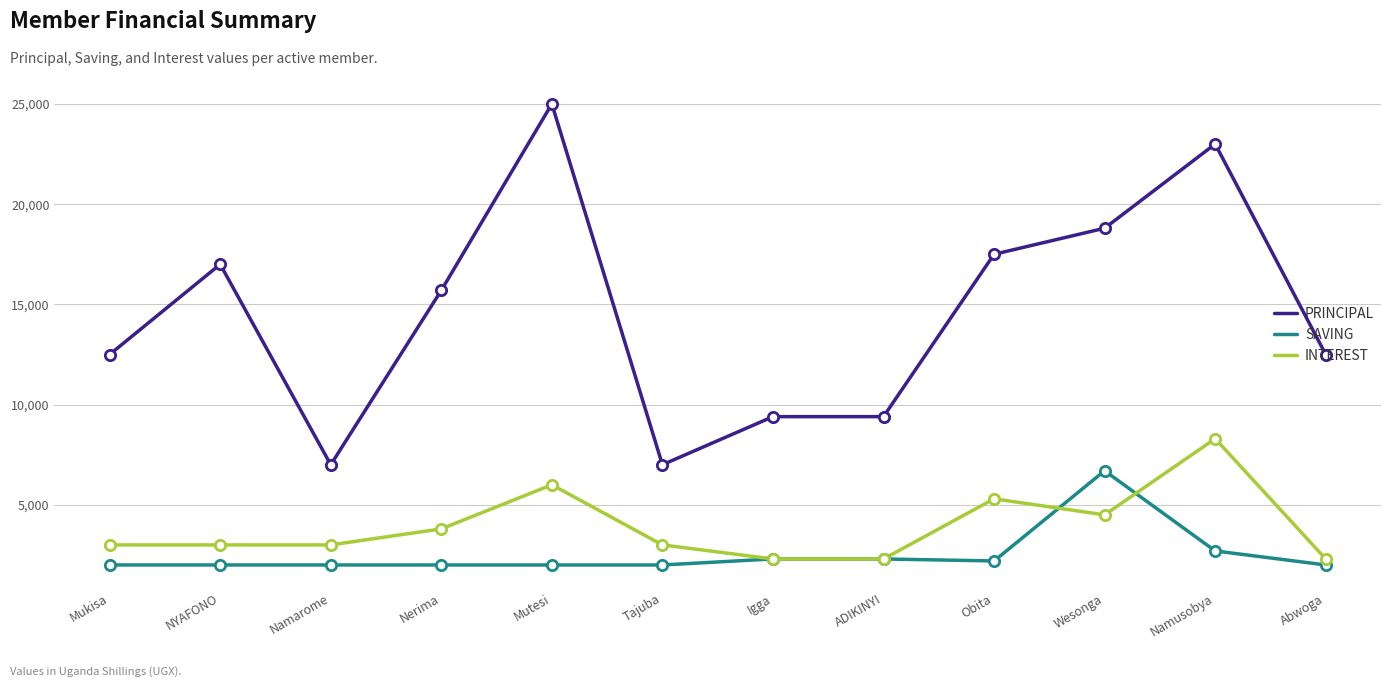

Which series has the largest total across all categories?

PRINCIPAL